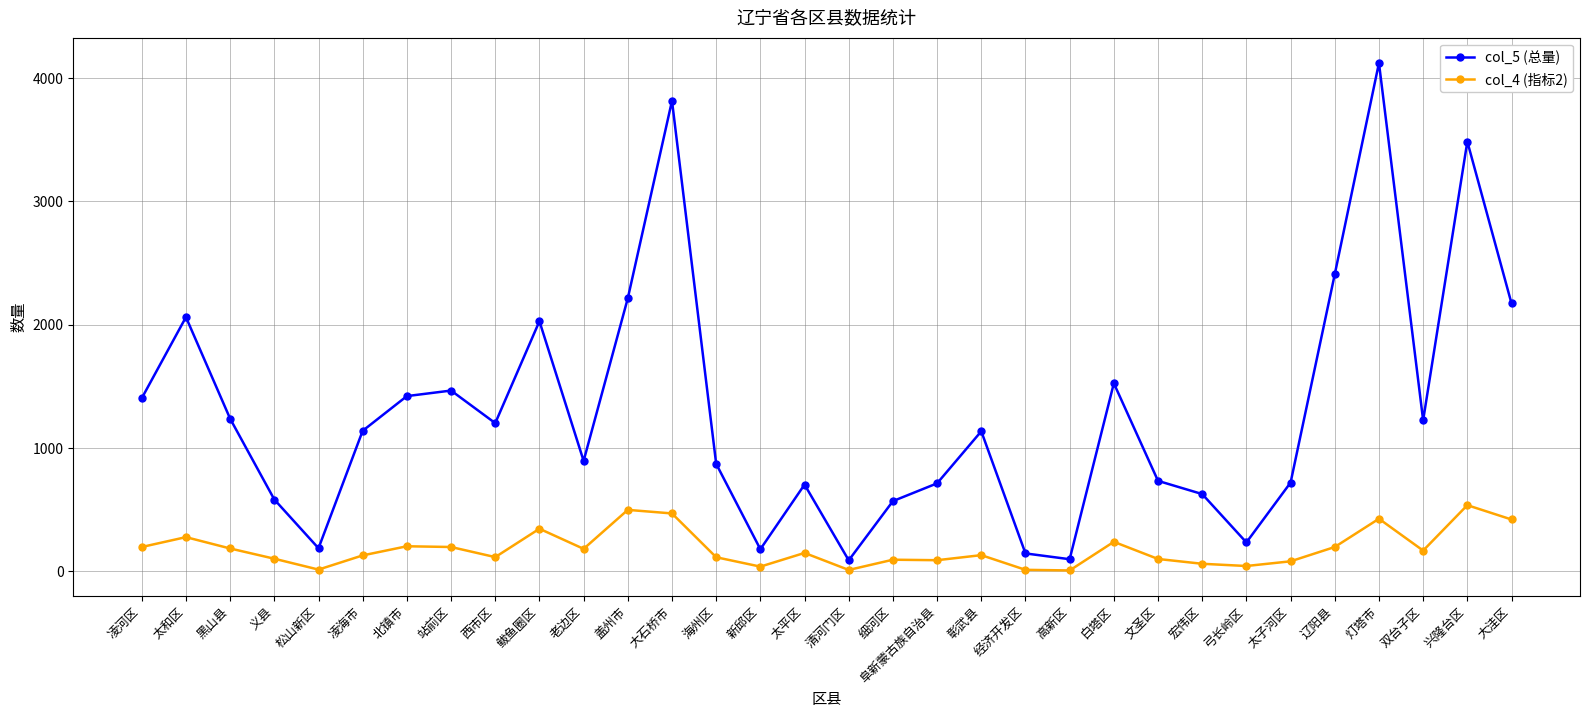

List the series in order of their peak value, highest first.

col_5 (总量), col_4 (指标2)